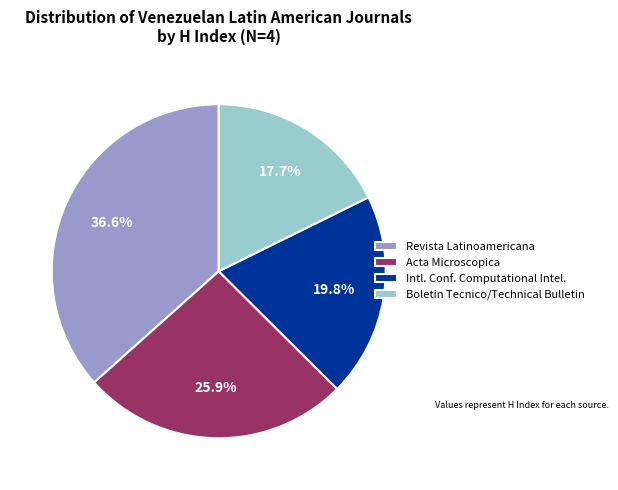

Which slice is the smallest?

Boletin Tecnico/Technical Bulletin